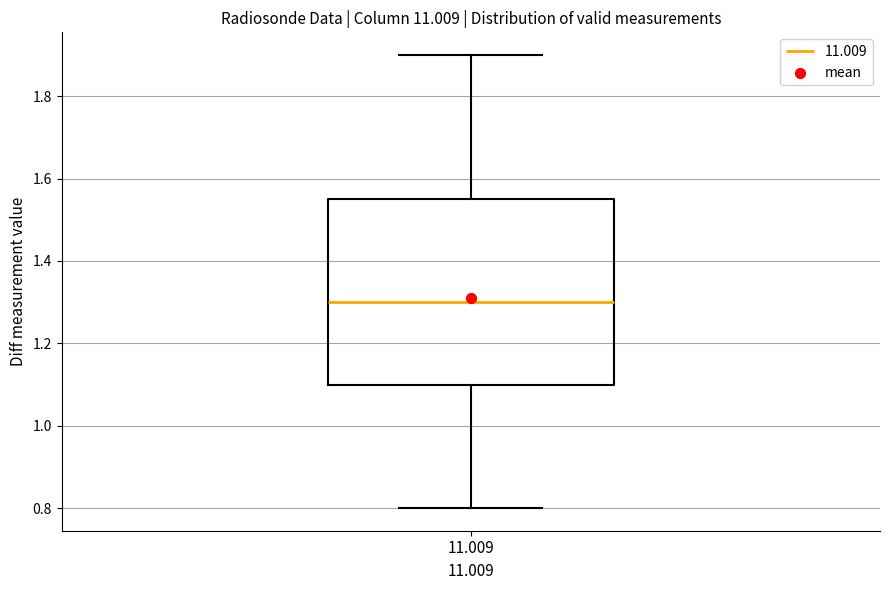

Transcribe this box plot: give where the median line is, the range the box spans, and where the two whiskers end, as read against the y-axis. The values are not printed on the chart, so give them approximately, as read against the axis.

median 1.30, box 1.10 to 1.56, whiskers 0.80 to 1.90